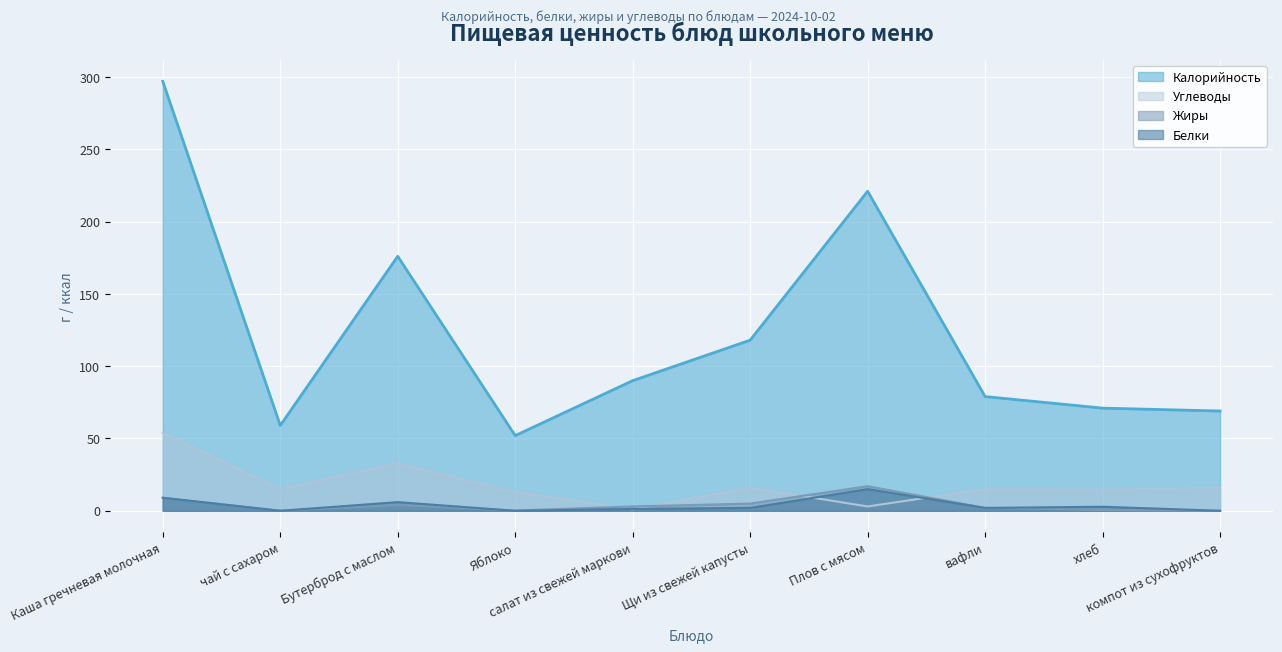

Which series ends up on top after the final intersection of Жиры and Белки?

Жиры